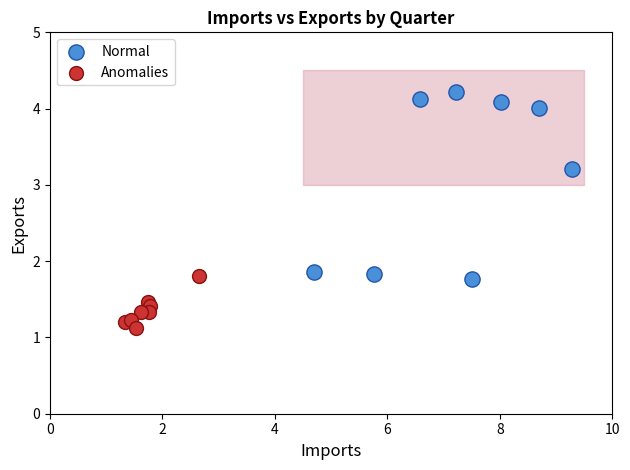

Which series contains the highest Y value?

Normal